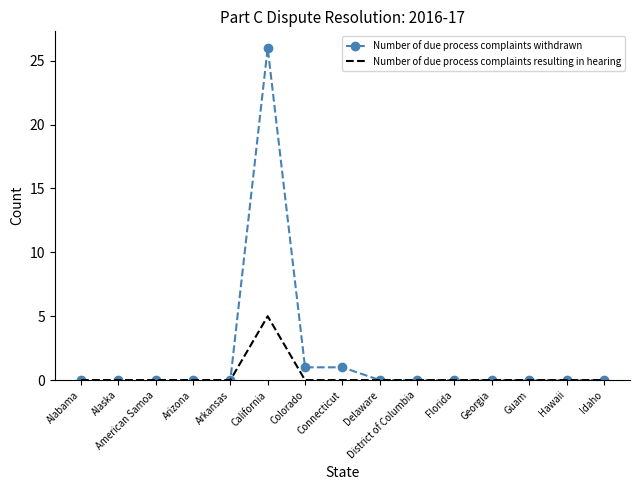

Which series has the largest range (max minus min)?

Number of due process complaints withdrawn